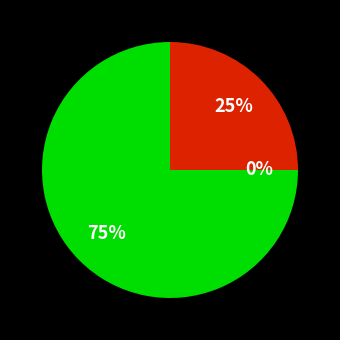

Rank the categories by value from lowest to highest.

Ticket, Other, Regular